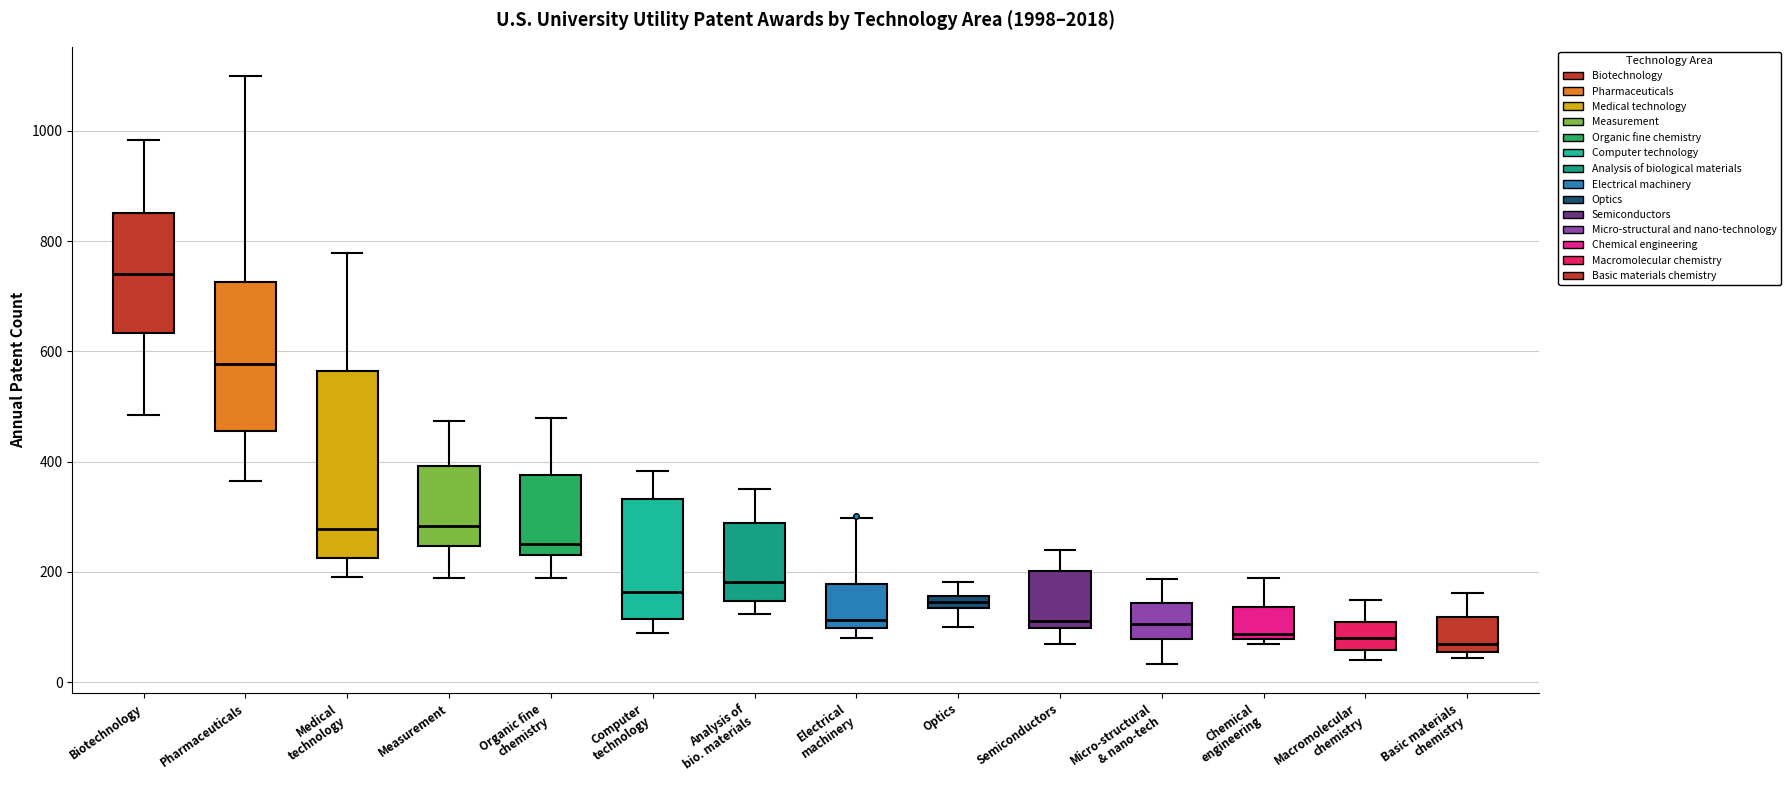

Where is the upper edge of the box for Semiconductors on the y-axis? The values are not printed on the chart, so give them approximately, as read against the axis.

200